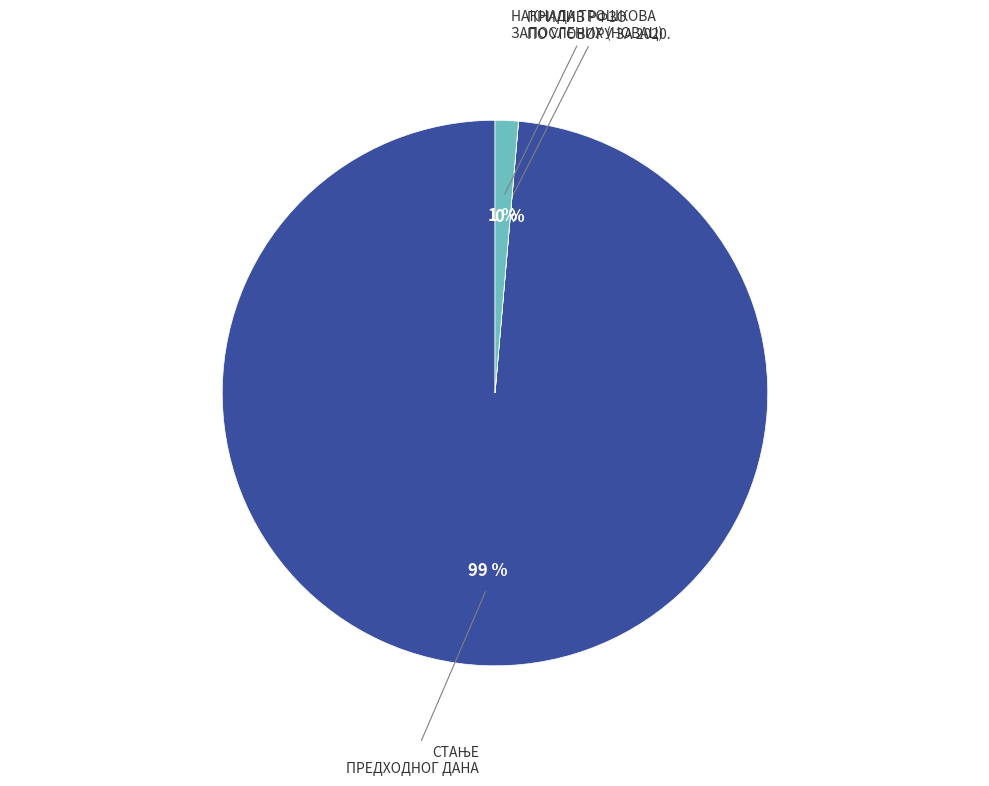

Does any single category account for the majority?

Yes